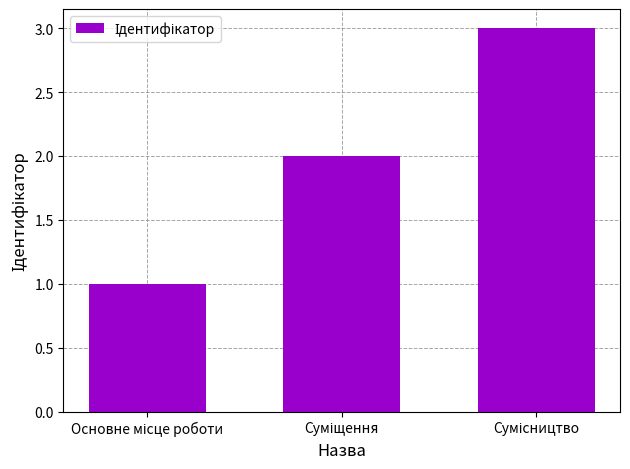

What is the maximum value shown in the chart?

3